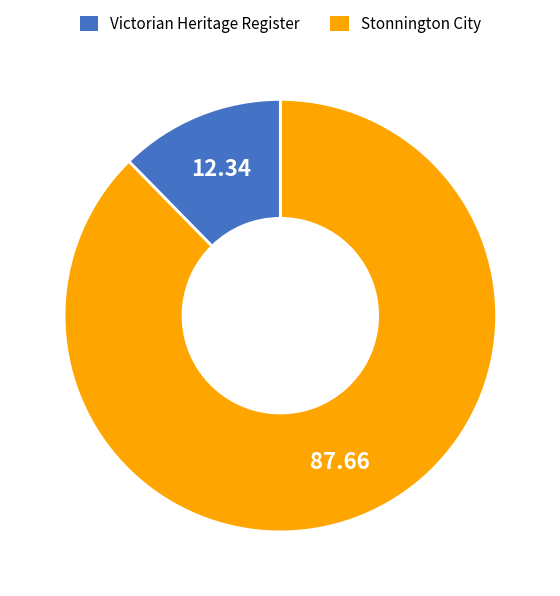

Which has a higher value, Stonnington City or Victorian Heritage Register?

Victorian Heritage Register